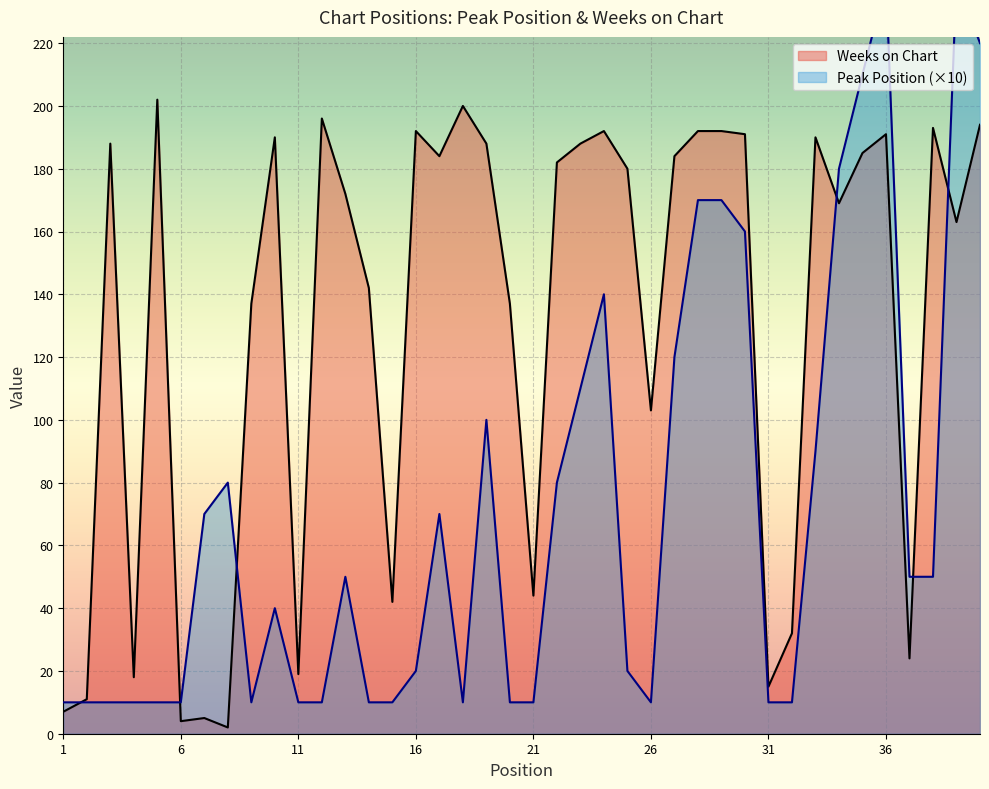

What is the value of the Weeks on Chart point at the 15th from the left?

42